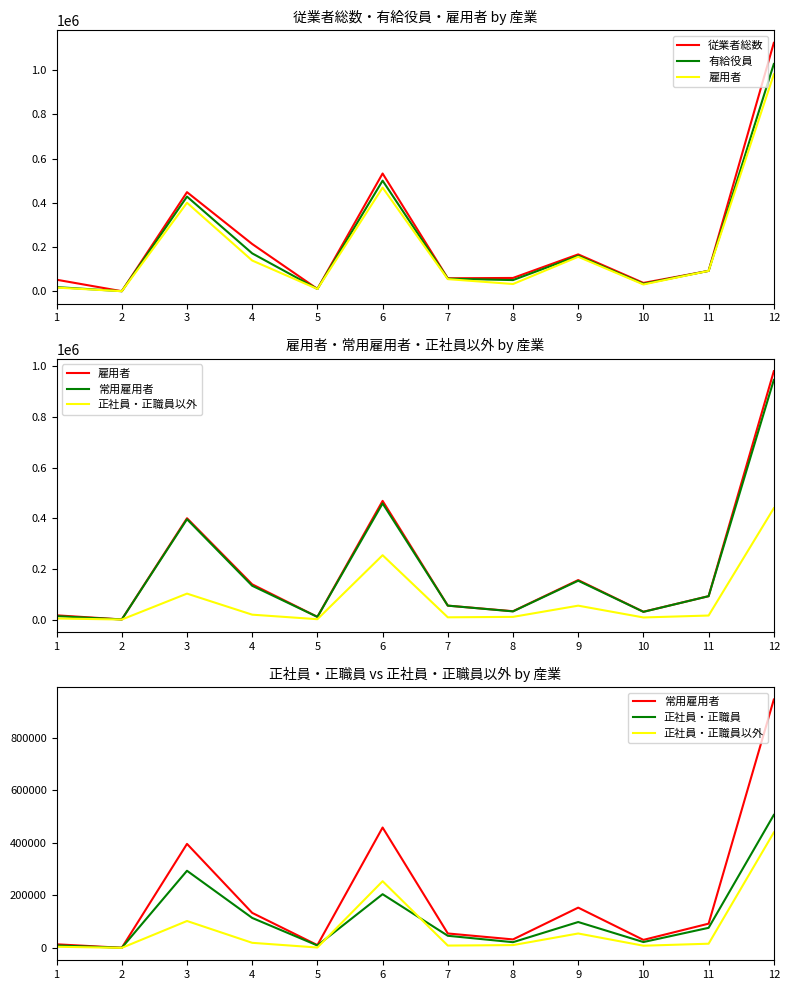

Which category has the lowest value in the 雇用者 series?

2